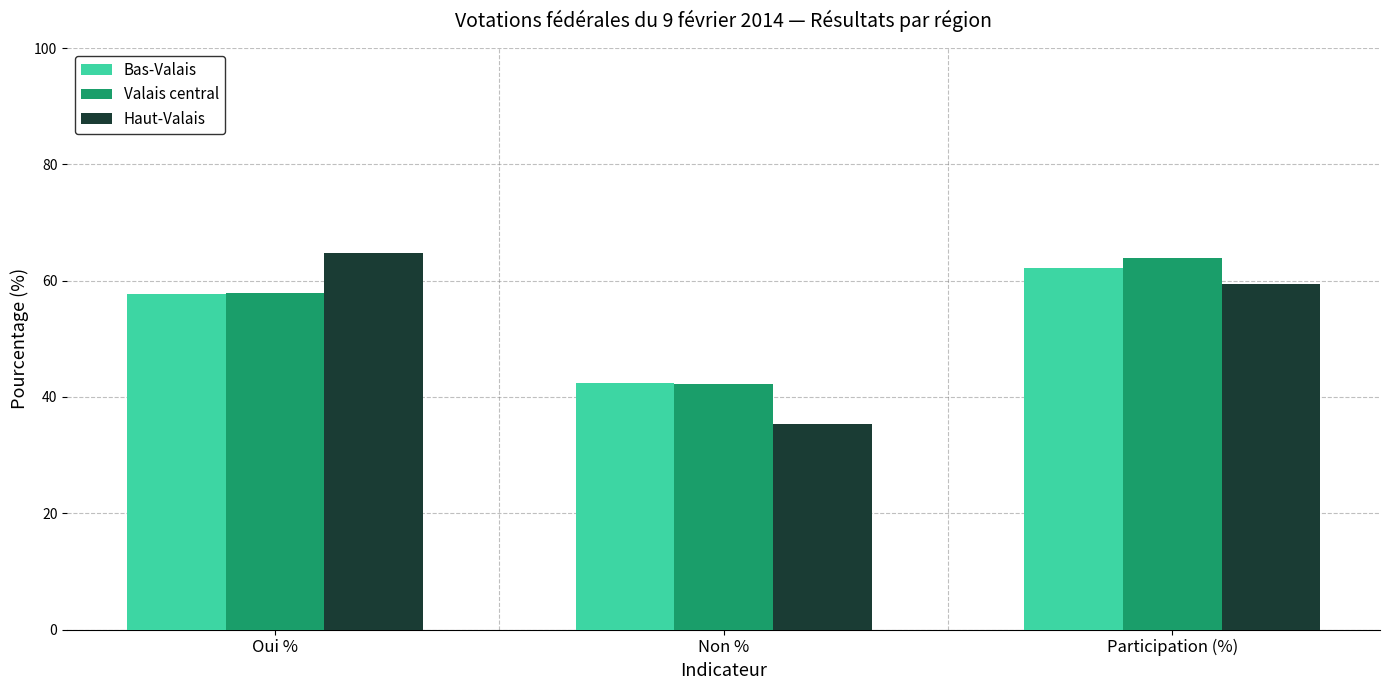

True or false: Bas-Valais has a value of 62.1 at Participation (%).

True